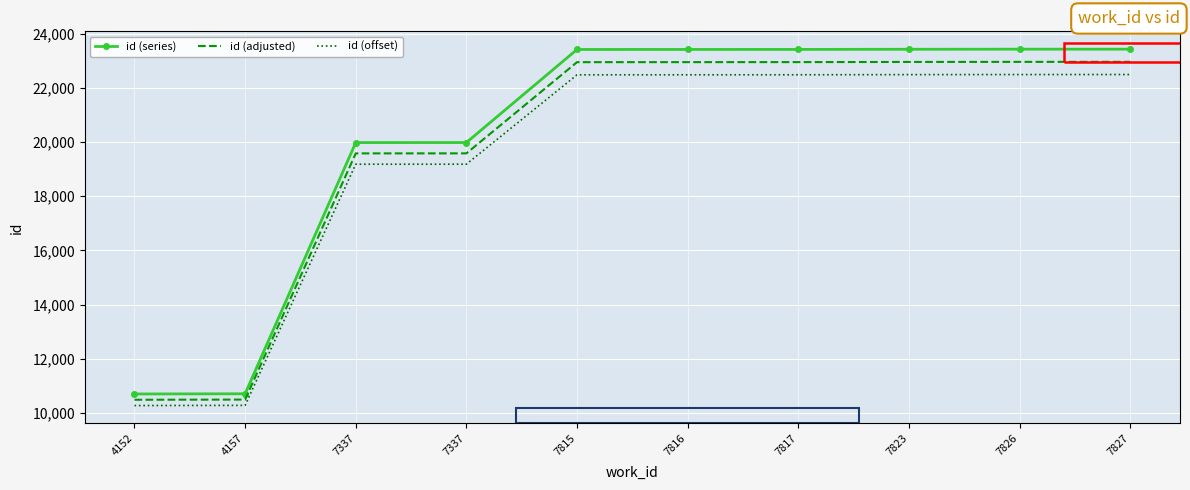

What are all the series names shown in the legend?

id (series), id (adjusted), id (offset)